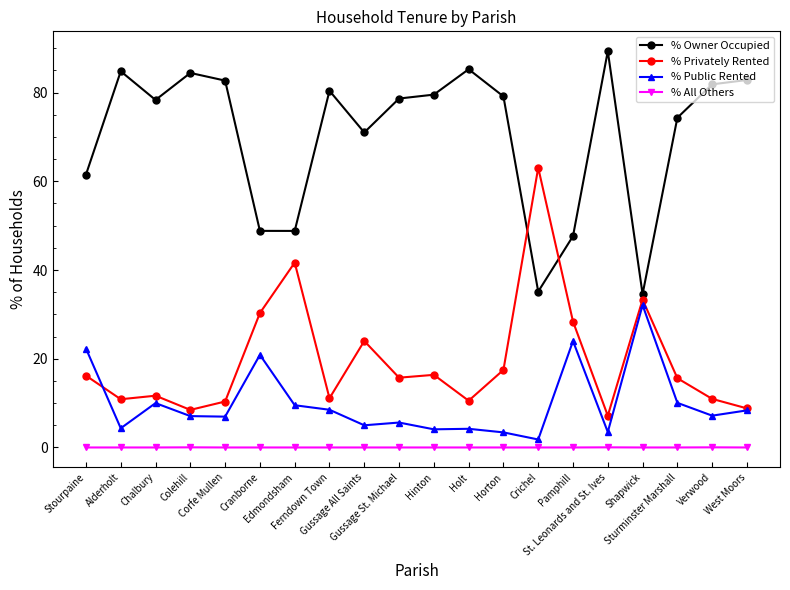

At how many categories does at least one series exceed 19?

20